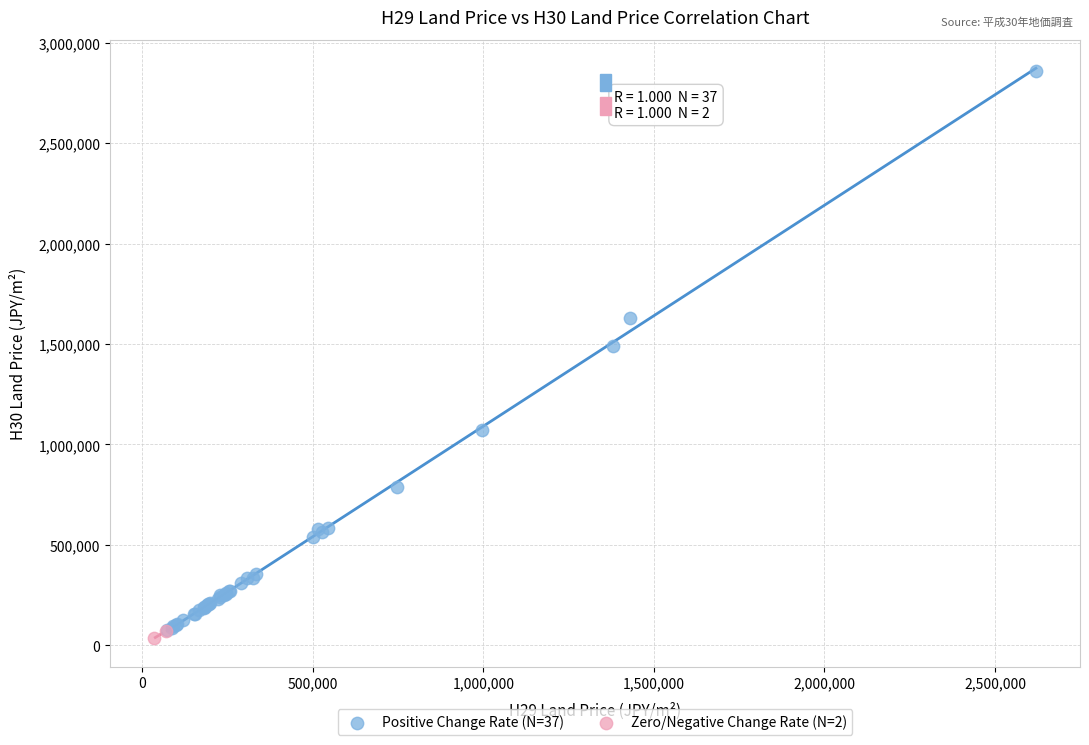

What are all the series names shown in the legend?

Positive Change Rate (N=37), Zero/Negative Change Rate (N=2)